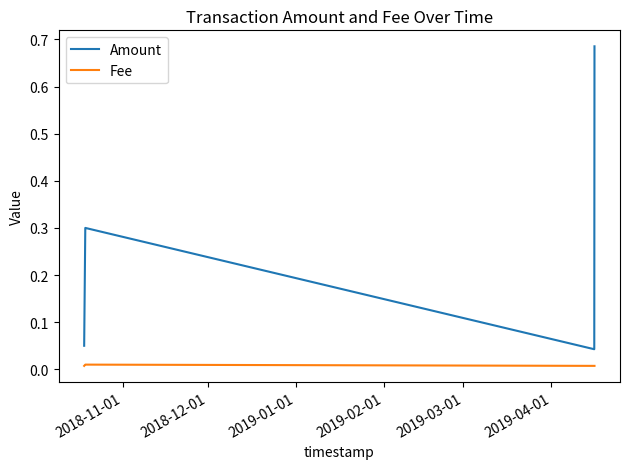

True or false: Fee and Amount intersect in this chart.

False